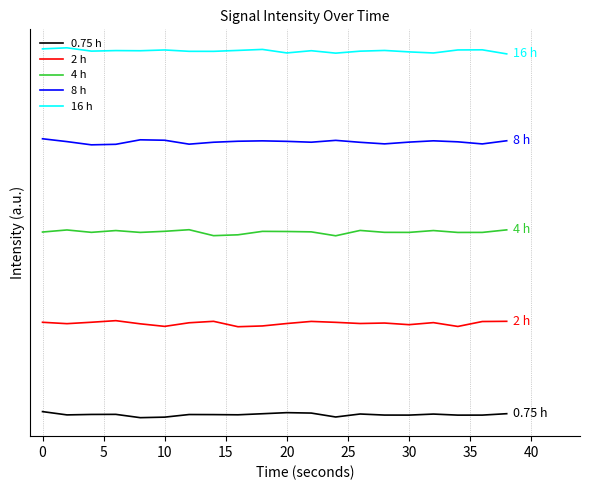

What is the highest value of the 2 h series?

16.0